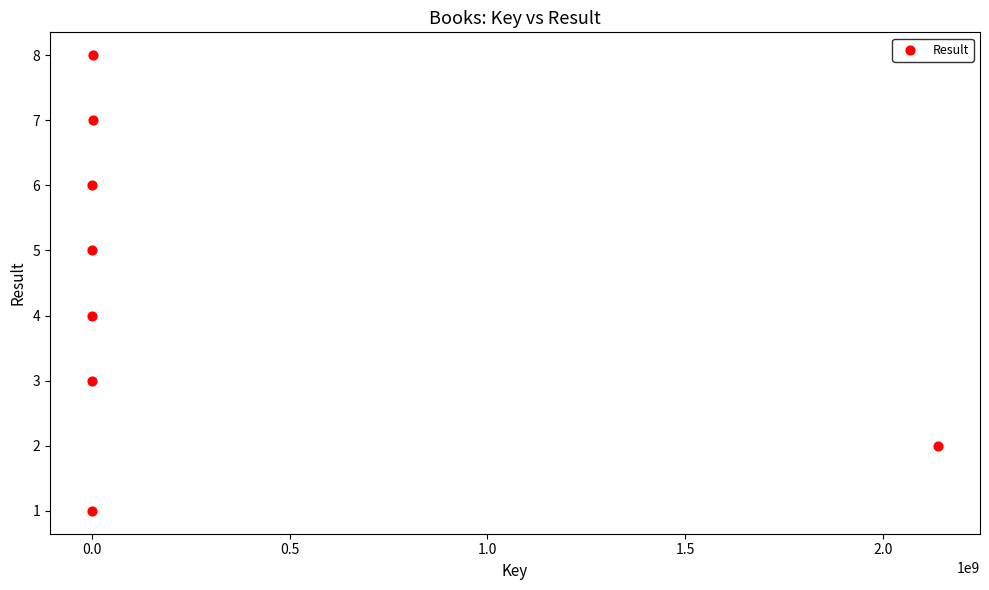

What is the range of Y values (max minus min)?

7